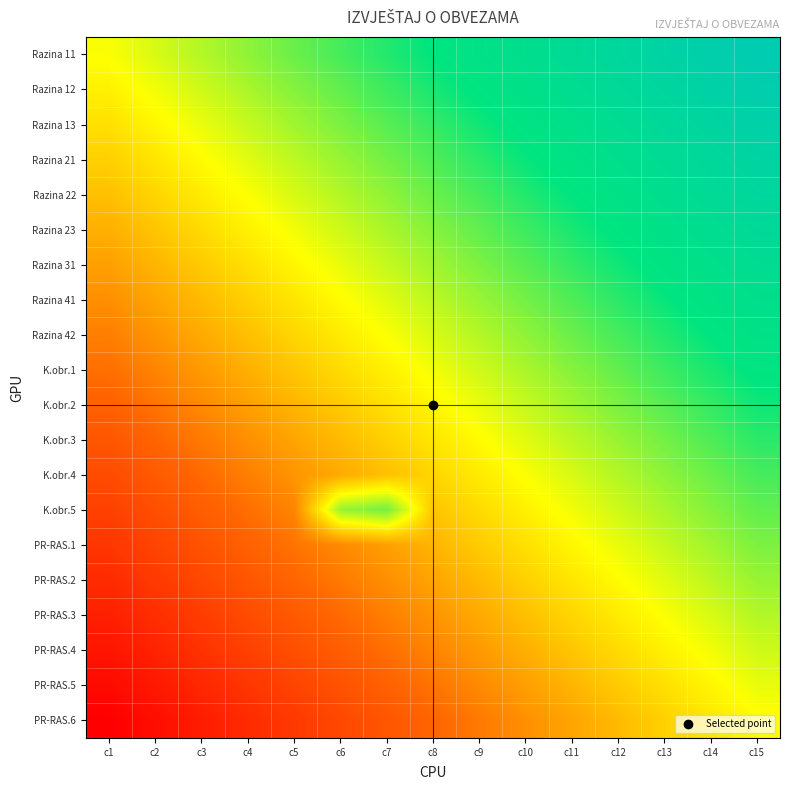

Which series changed the most between c8 and c11?

Razina 11